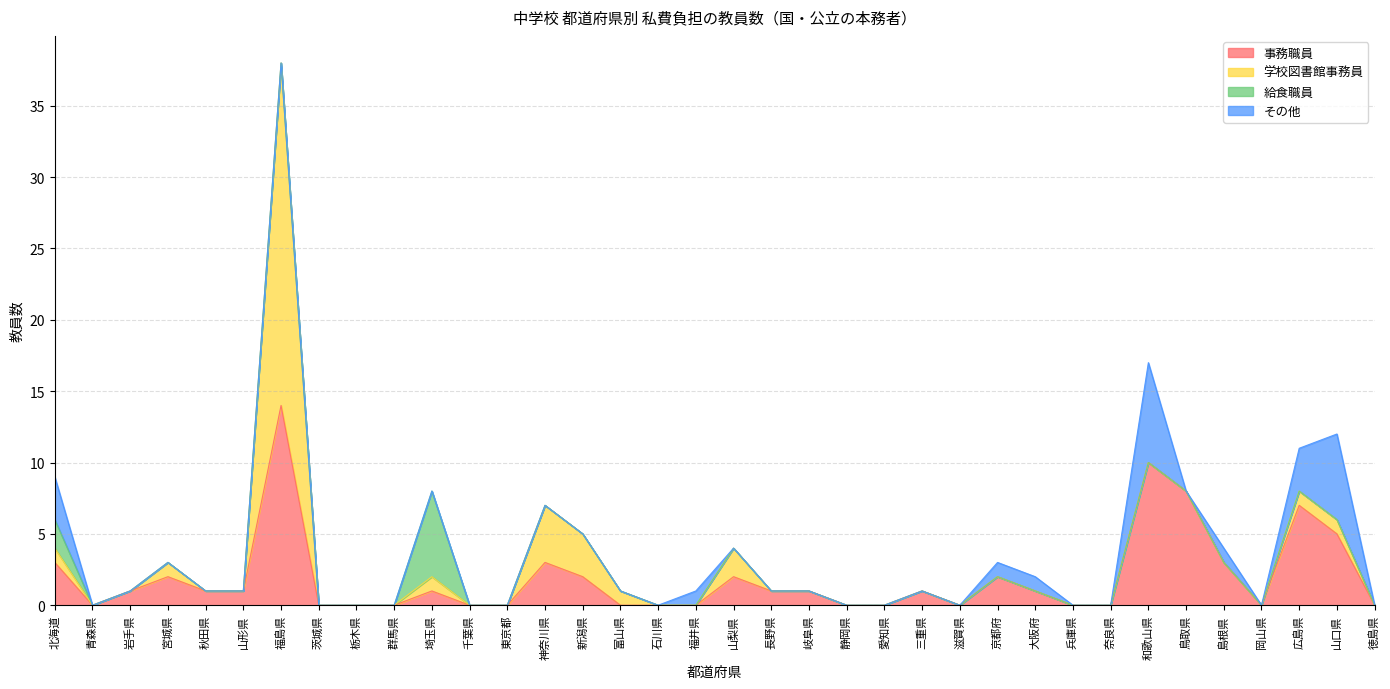

At which label does 給食職員 reach its peak?

埼玉県